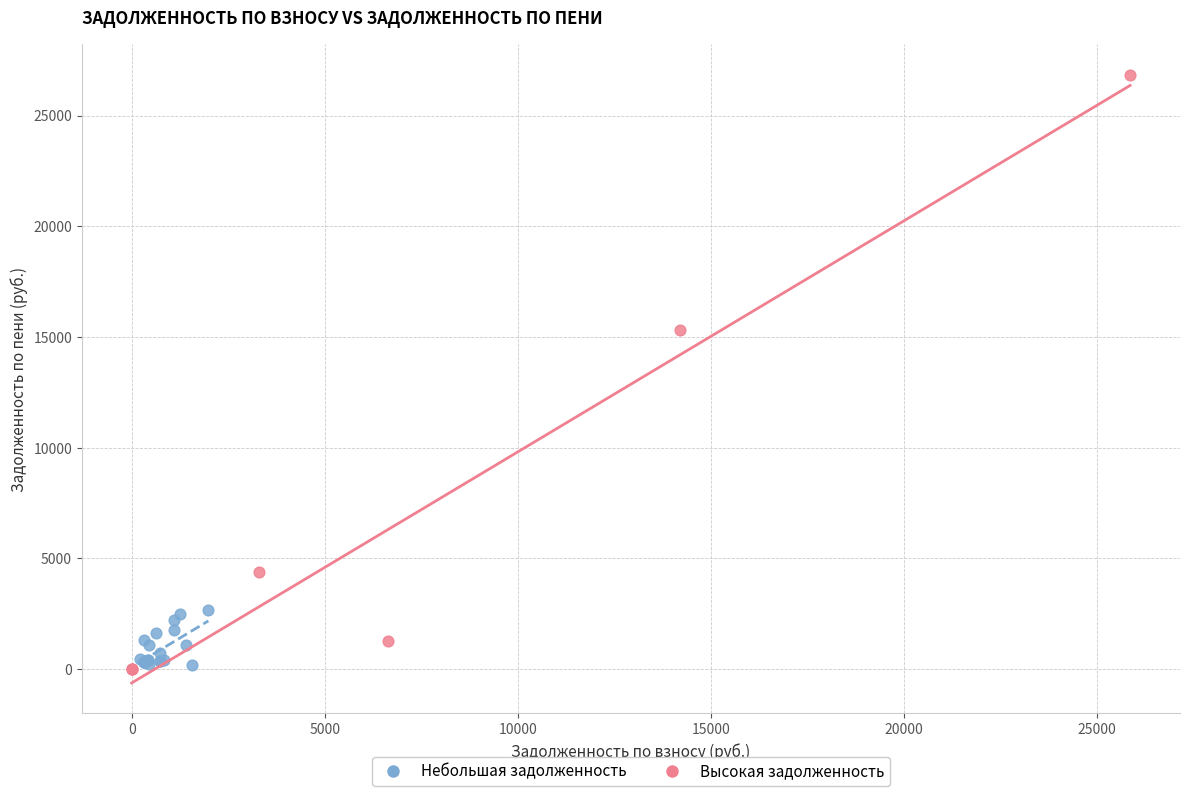

Which series reaches the maximum Y coordinate?

Высокая задолженность